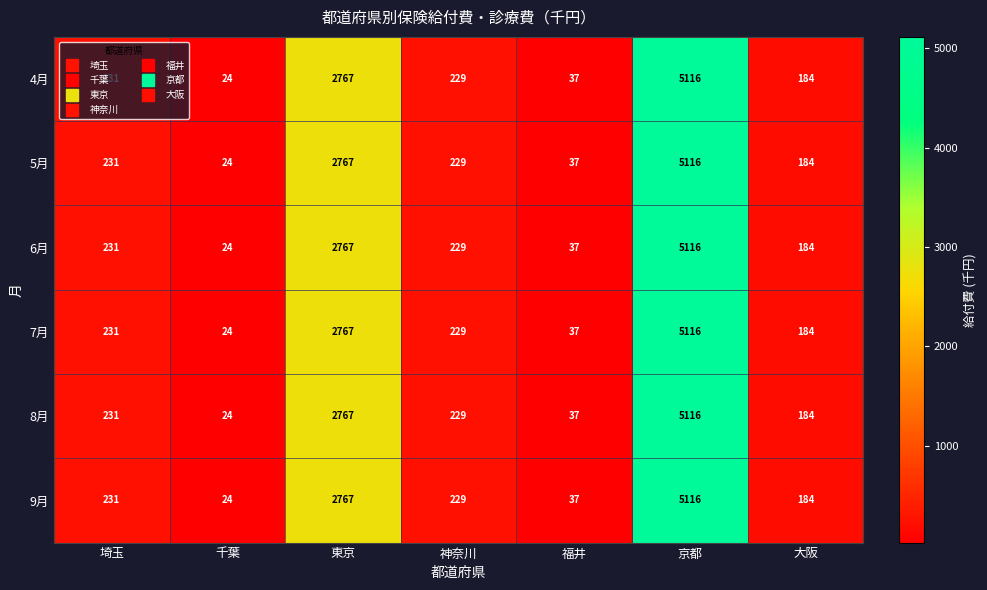

At which category is the sum across all series the highest?

京都